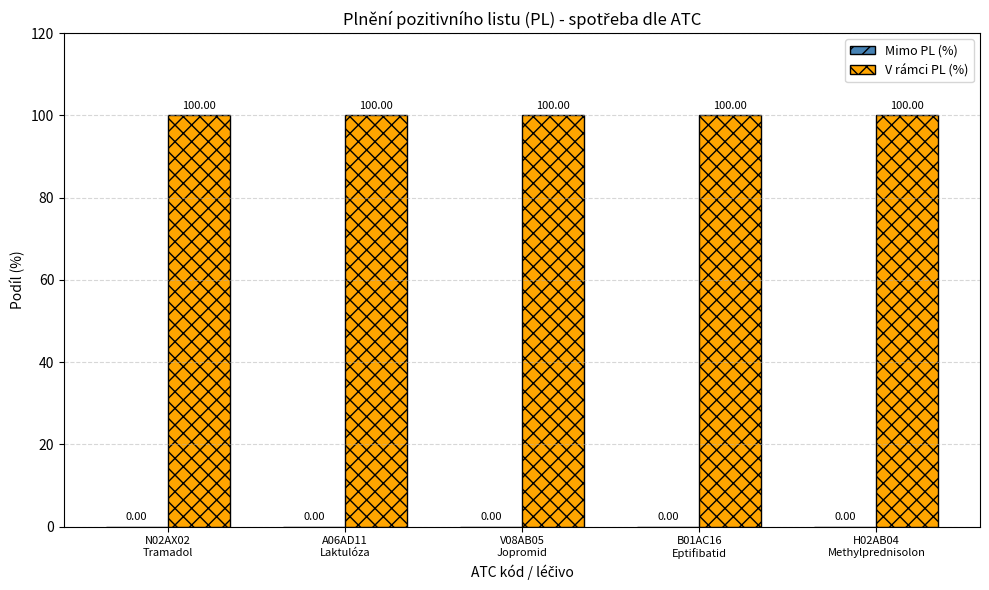

Read the V rámci PL (%) value at H02AB04
Methylprednisolon.

100